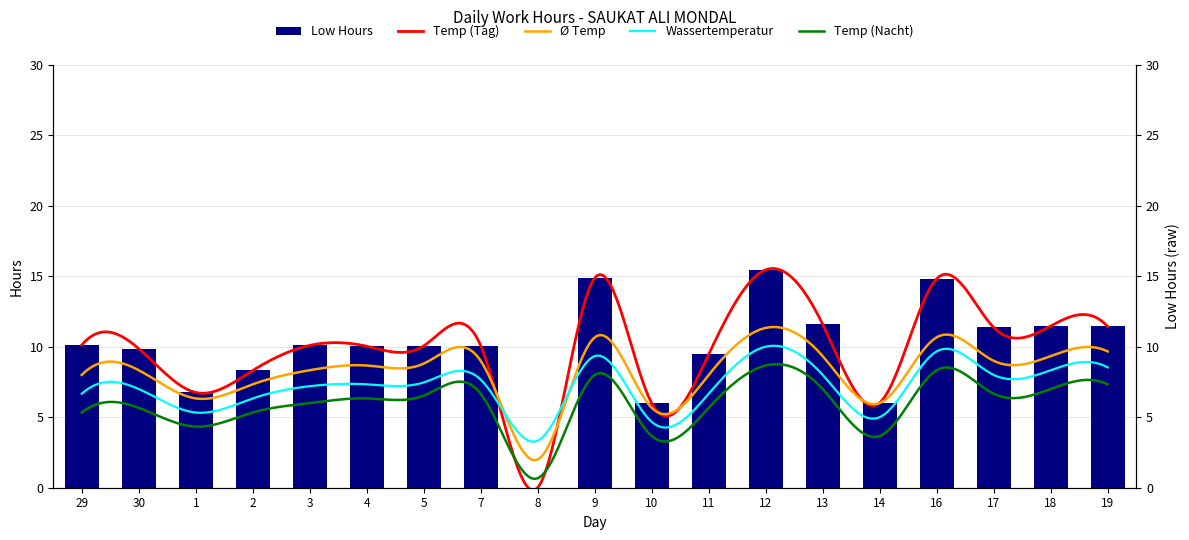

How many values exceed 10?

12